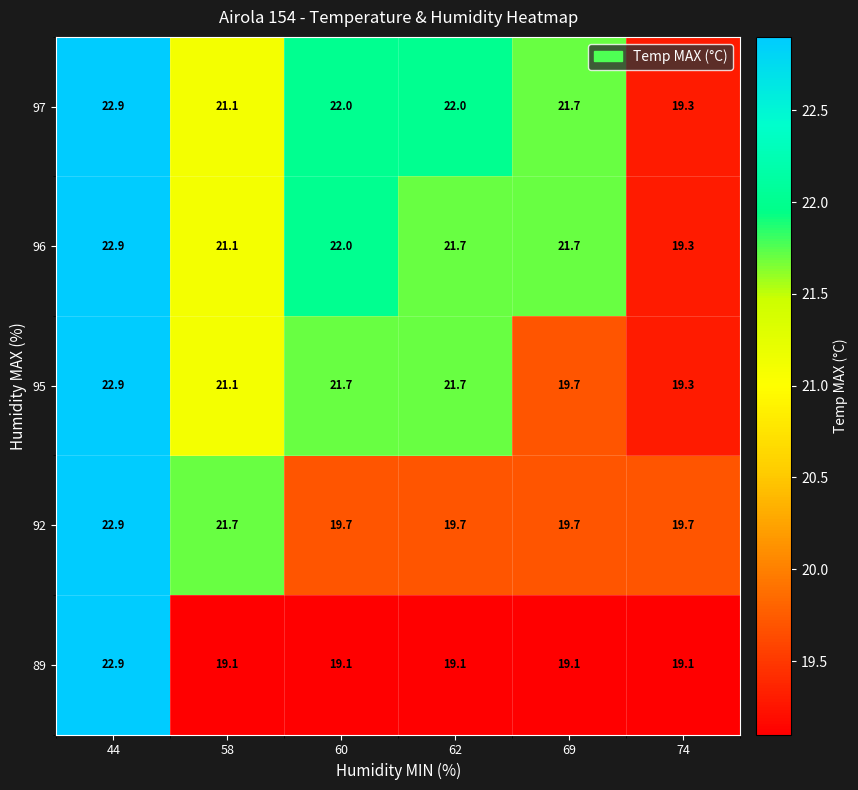

Which label corresponds to the largest value in the chart?

44